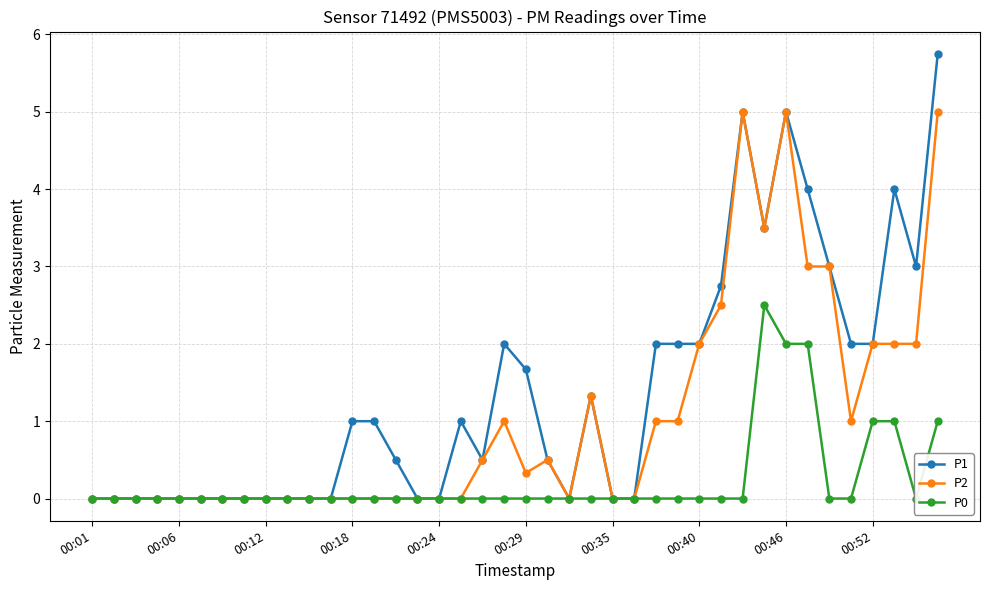

The value of P1 at 00:29 is 1.7. True or false?

True